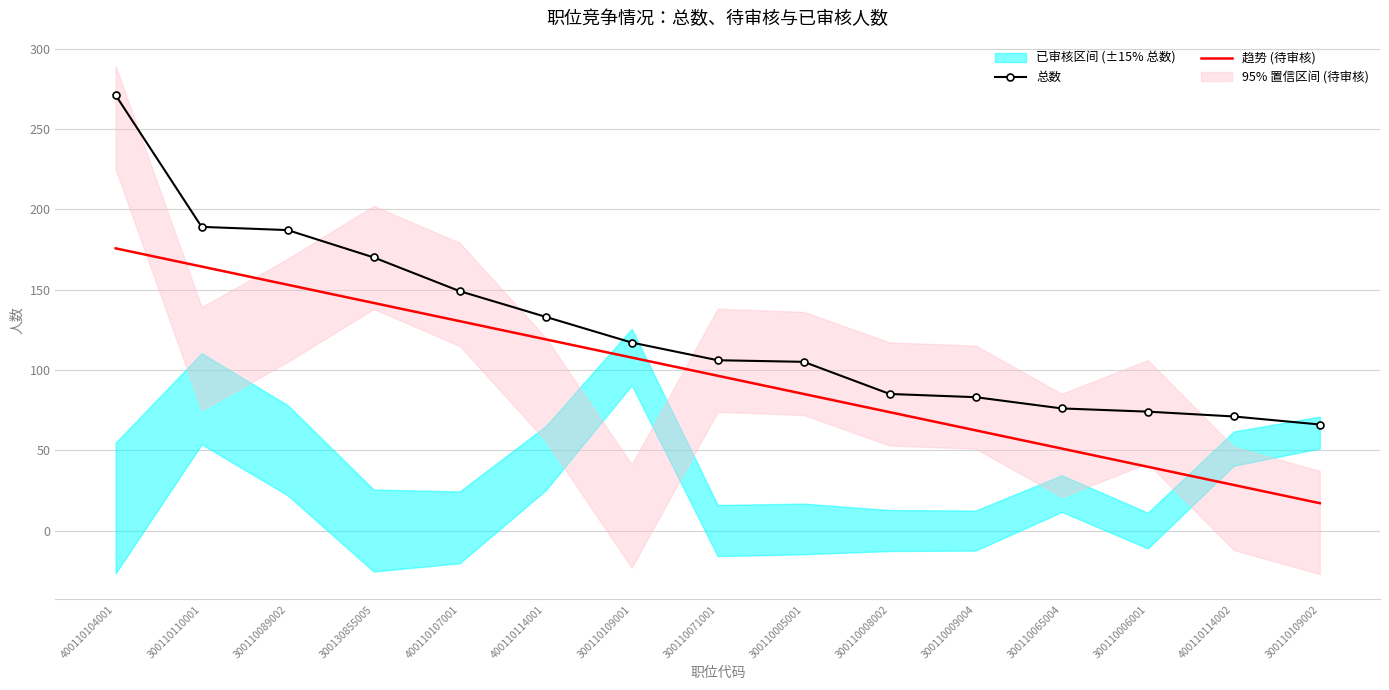

True or false: 趋势 (待审核) and 总数 cross at least once.

False